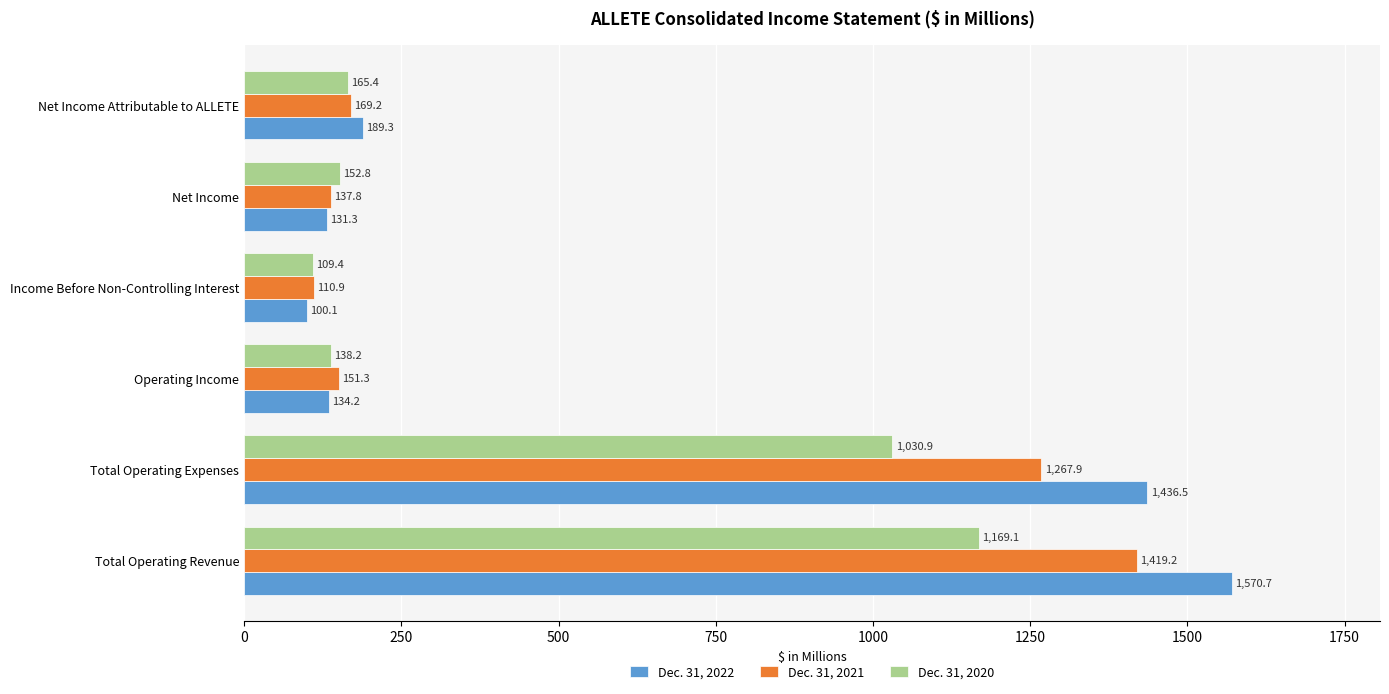

At how many categories does at least one series exceed 456?

2